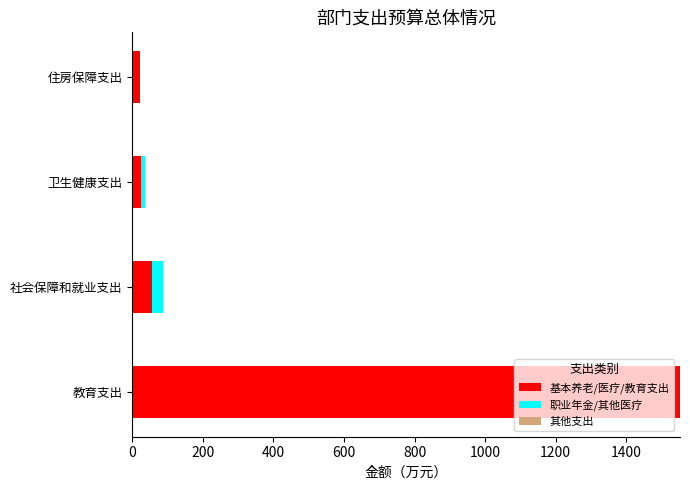

What is the approximate value of 基本养老/医疗/教育支出 at 教育支出?

1552.4